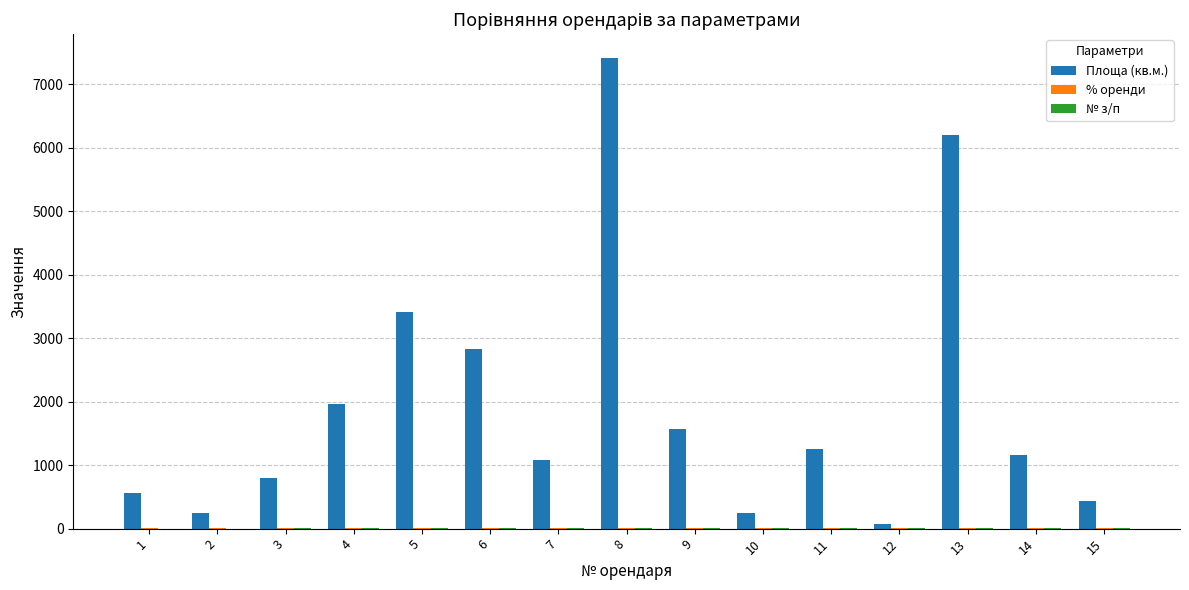

The value of Площа (кв.м.) at 14 is 1159. True or false?

True